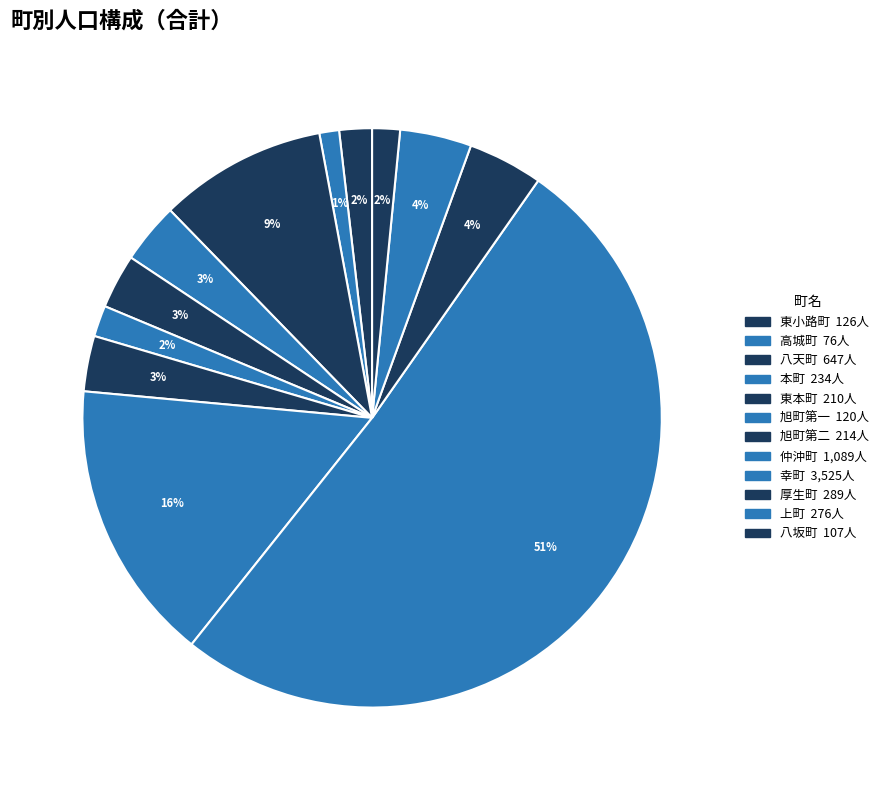

To the nearest percent, what is the average slice percentage?

8%